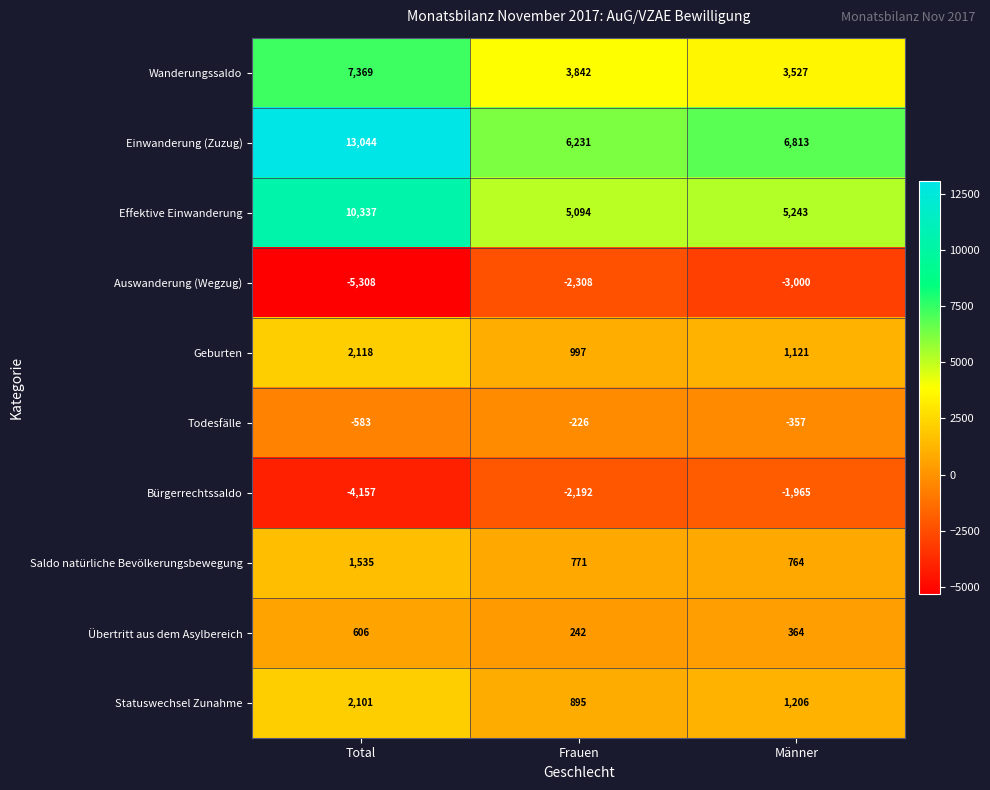

Rank the series by their maximum value, from highest to lowest.

Einwanderung (Zuzug), Effektive Einwanderung, Wanderungssaldo, Geburten, Statuswechsel Zunahme, Saldo natürliche Bevölkerungsbewegung, Übertritt aus dem Asylbereich, Todesfälle, Bürgerrechtssaldo, Auswanderung (Wegzug)